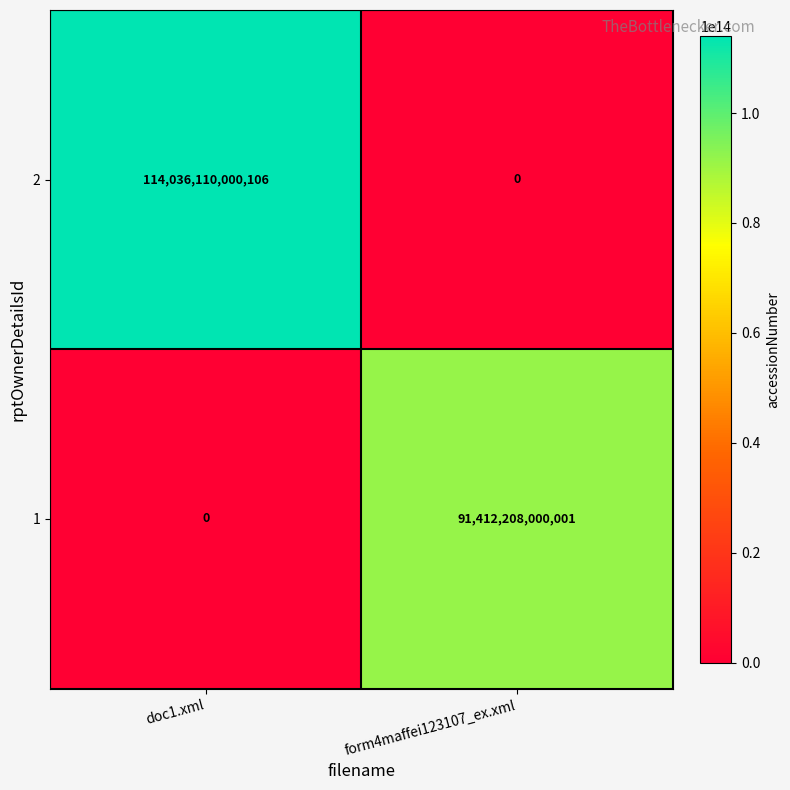

At which category is the sum across all series the highest?

doc1.xml